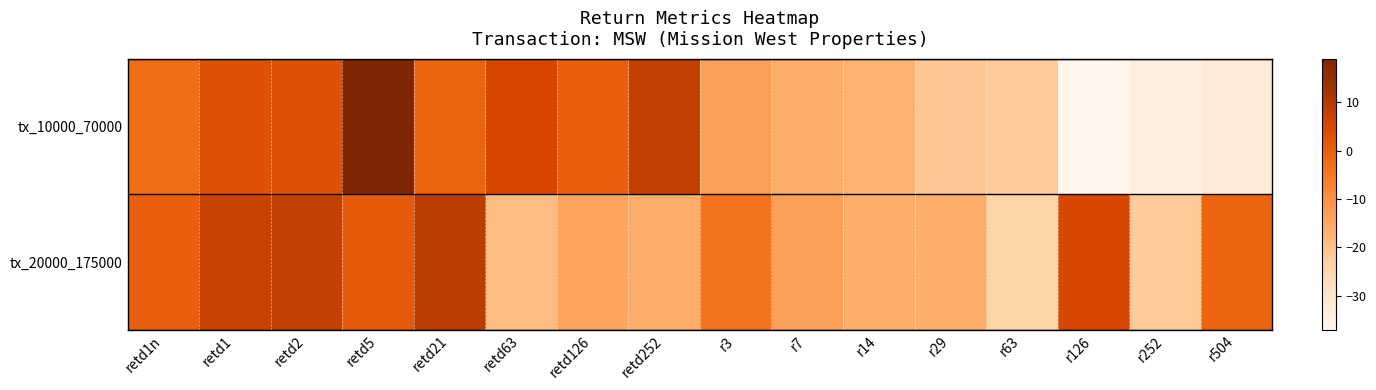

How many data points does each series have?

16